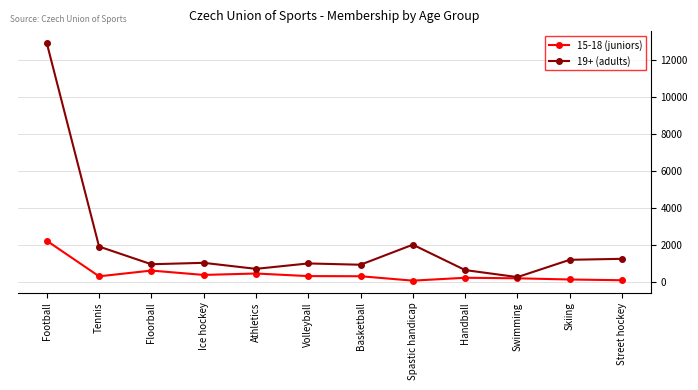

In 19+ (adults), how many points are higher than both neighbors (excluding endpoints)?

3